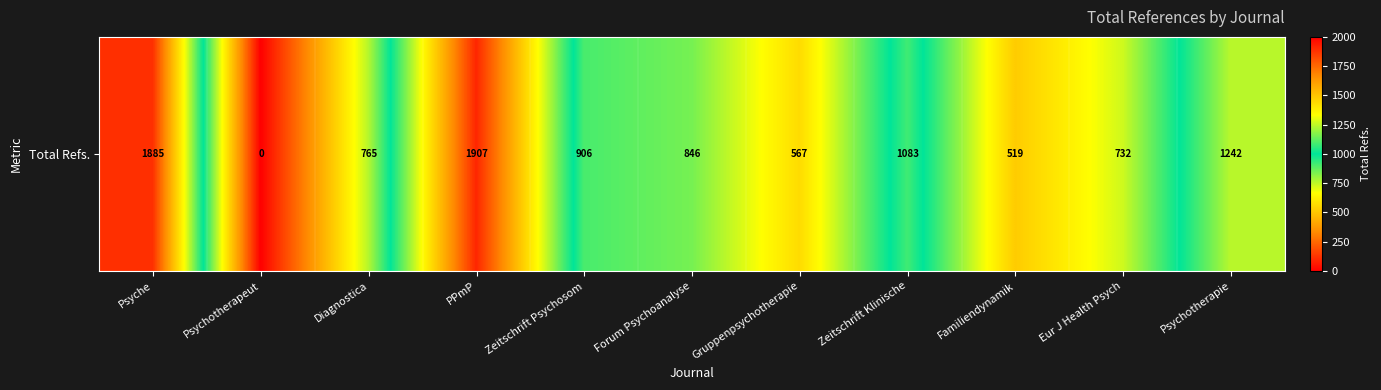

Approximately how many times larger is the value at Psychotherapie compared to Zeitschrift Psychosom?

1.4